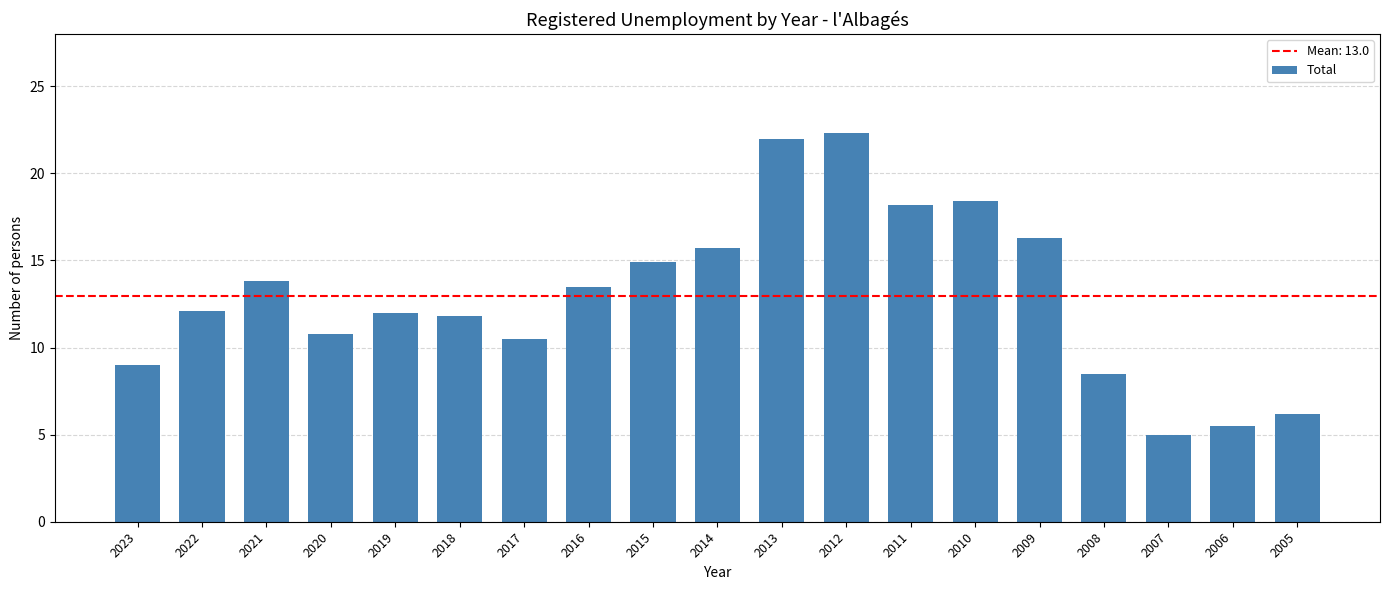

What is the difference between the second highest and second lowest values?

16.5